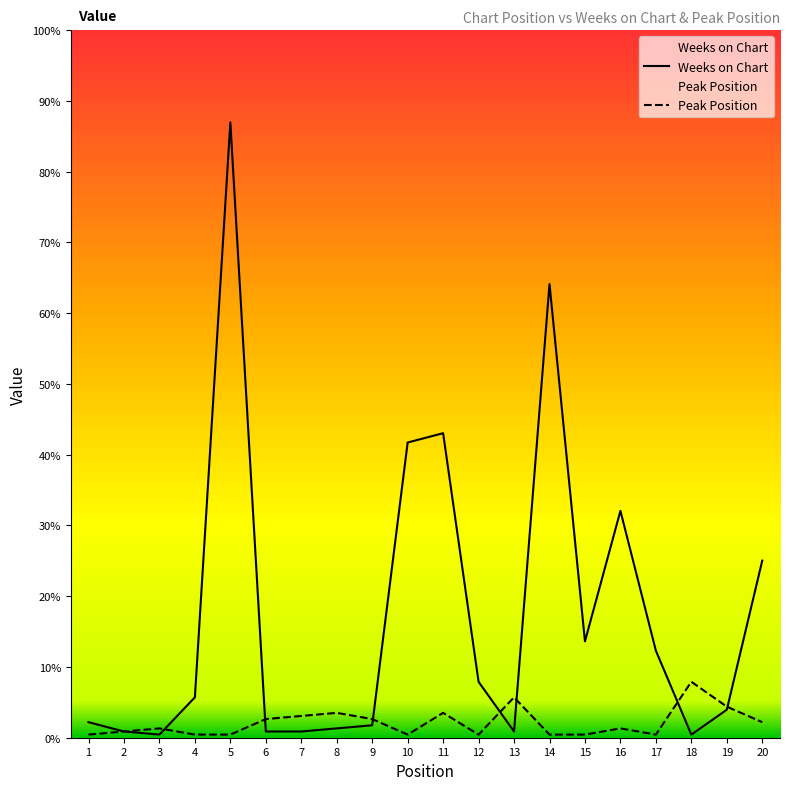

Between 17 and 11, which is larger?

11